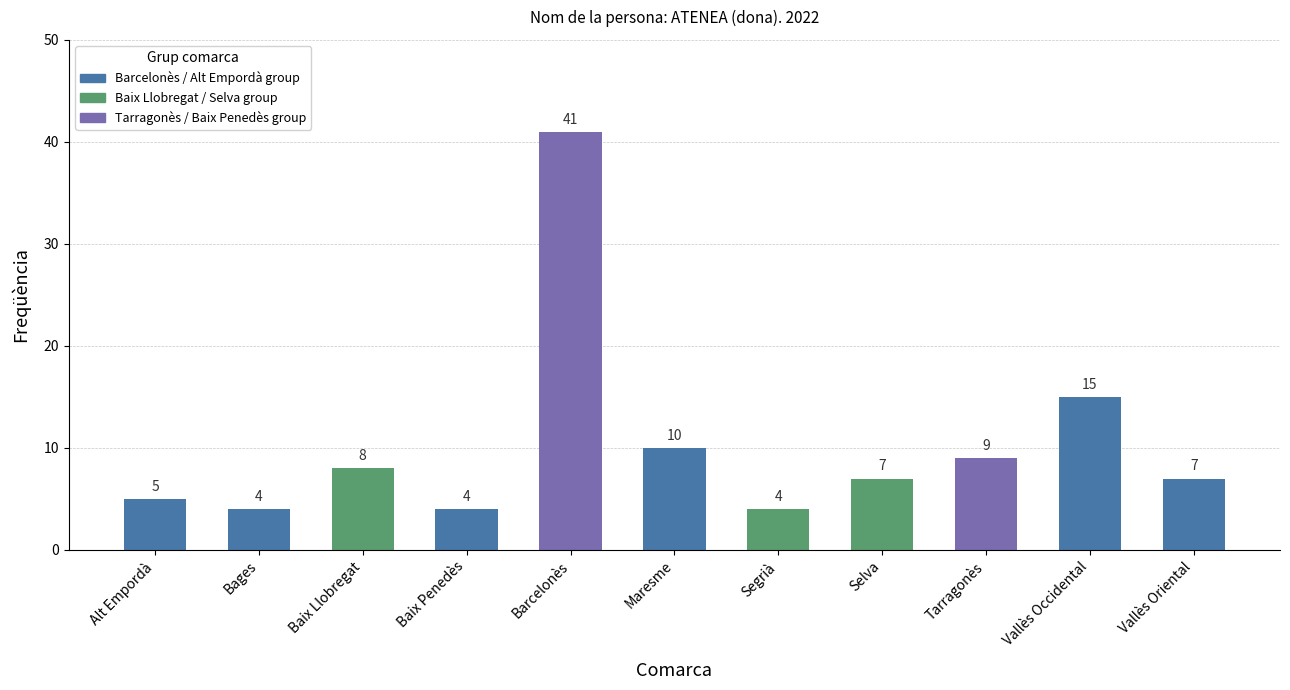

What is the greatest value displayed?

41